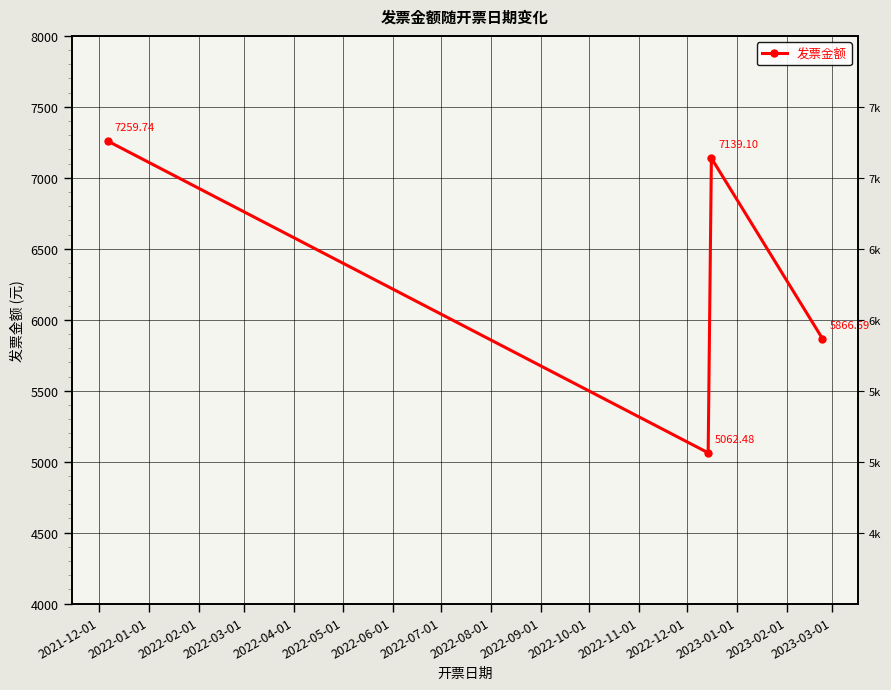

How many distinct data groups are displayed?

1